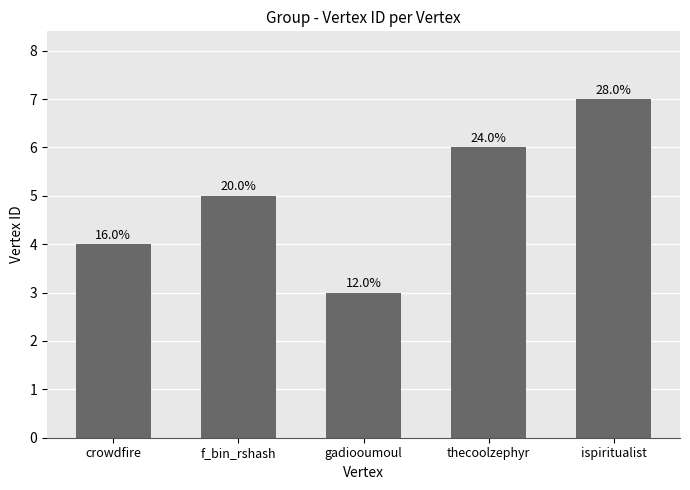

Approximately how many times larger is the value at ispiritualist compared to thecoolzephyr?

1.2